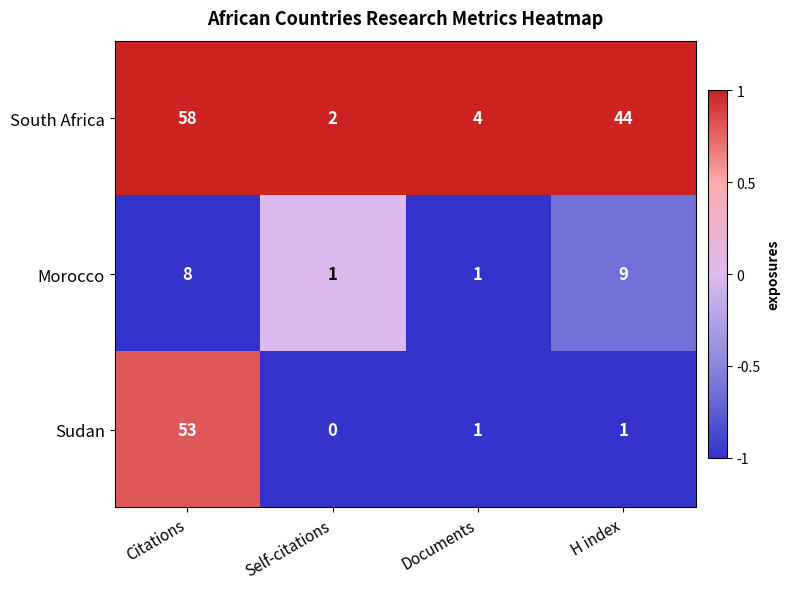

Reading right to left, transcribe all the data shown in this chart.

South Africa: H index=44	Documents=4	Self-citations=2	Citations=58
Morocco: H index=9	Documents=1	Self-citations=1	Citations=8
Sudan: H index=1	Documents=1	Self-citations=0	Citations=53